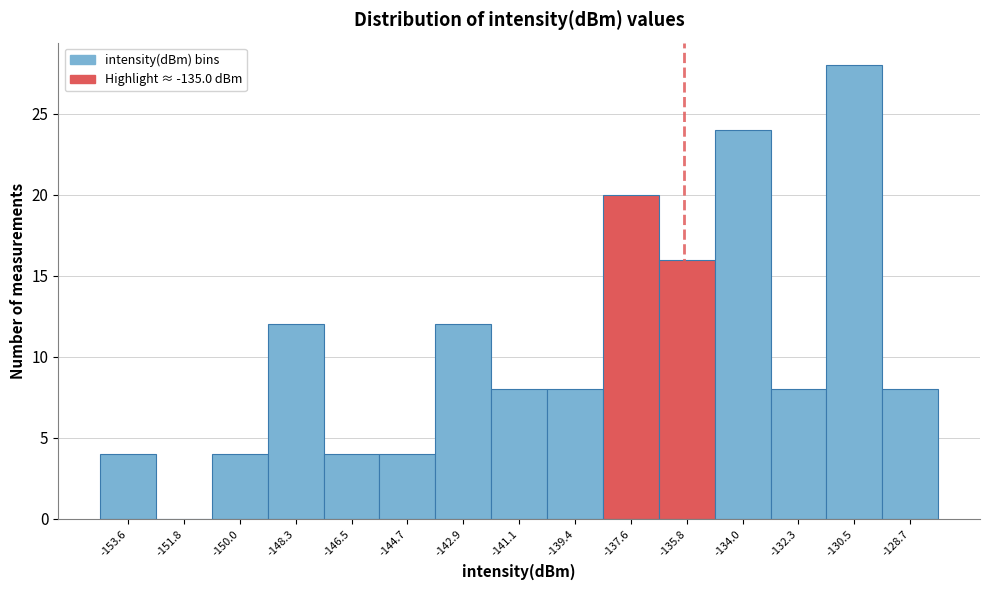

Reading left to right, what are all the values shown in this chart?

-153.6=4	-151.8=0	-150.0=4	-148.3=12	-146.5=4	-144.7=4	-142.9=12	-141.1=8	-139.4=8	-137.6=20	-135.8=16	-134.0=24	-132.3=8	-130.5=28	-128.7=8